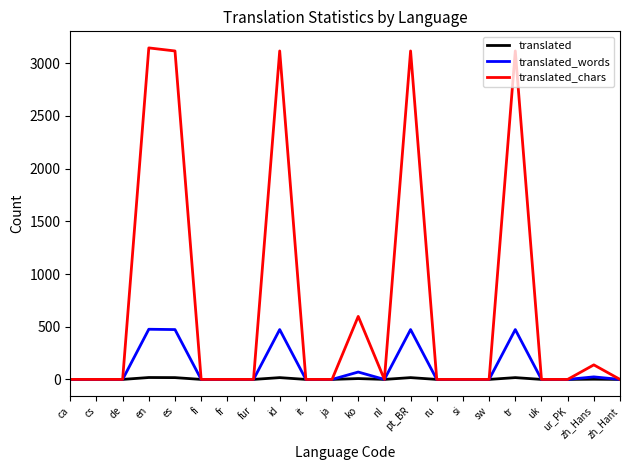

At which label is translated_words closest to 238?

ko